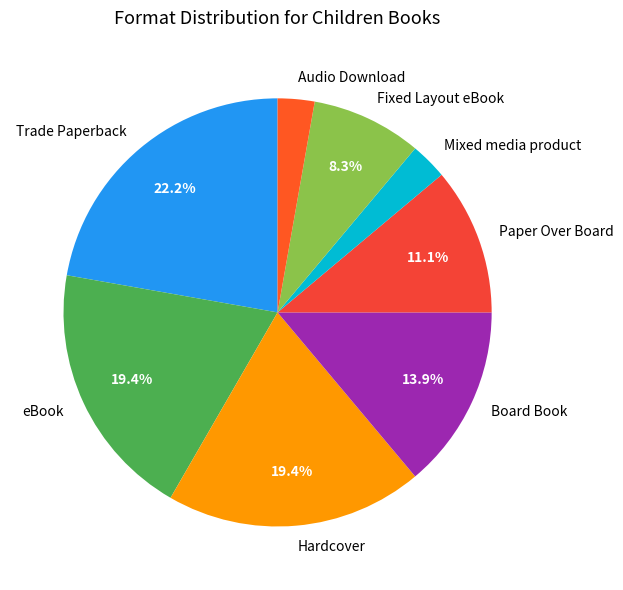

Which has a higher value, Fixed Layout eBook or Trade Paperback?

Trade Paperback